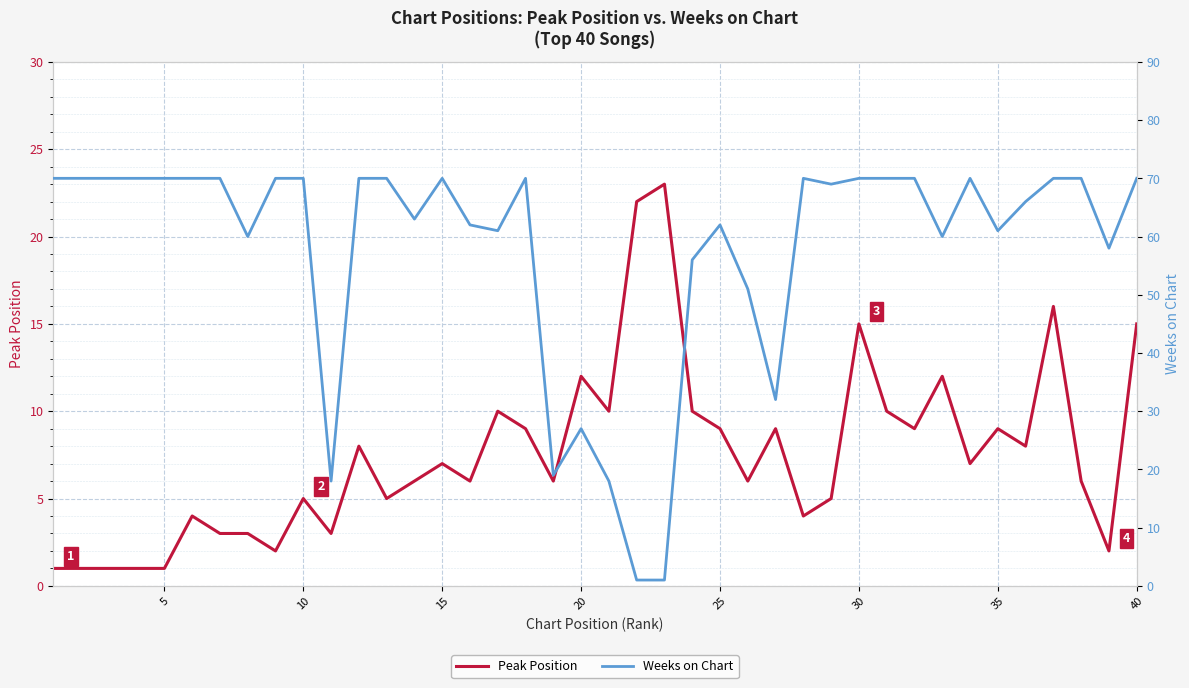

What is the sum of all Peak Position values?

301